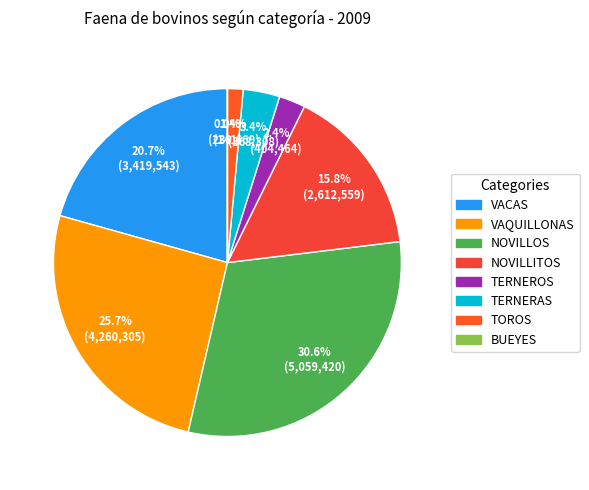

To the nearest percent, what portion does TERNEROS represent?

2%